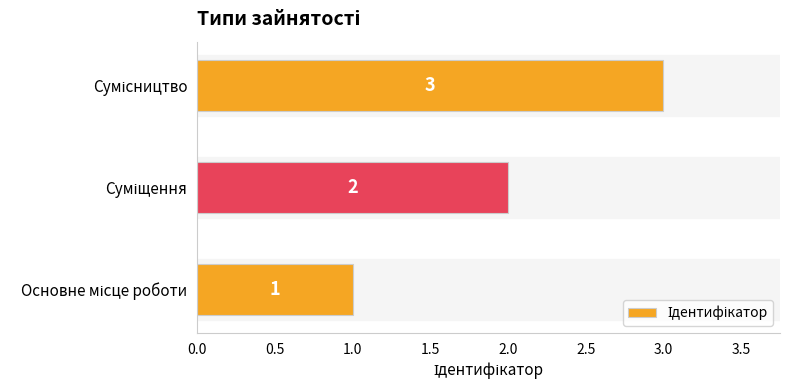

How many values are between 1 and 3?

3